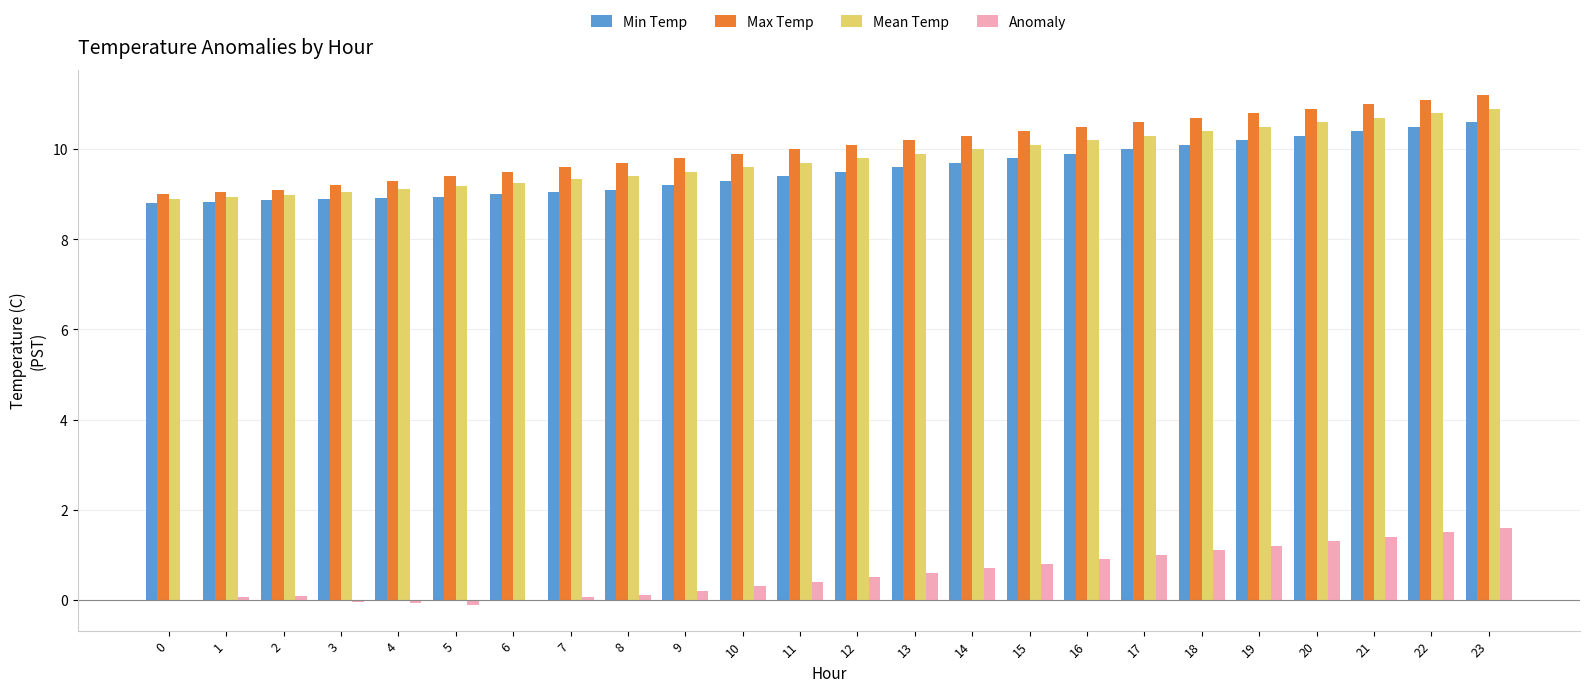

At which category is the sum across all series the highest?

23